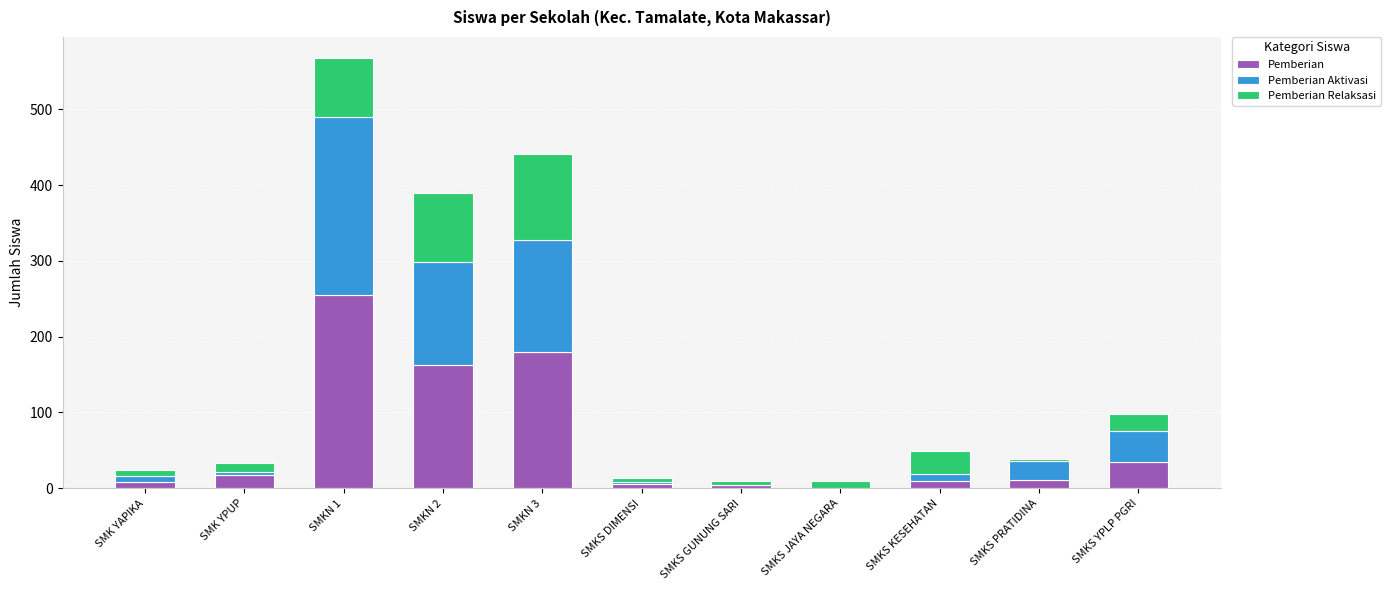

At which category is the sum across all series the highest?

SMKN 1